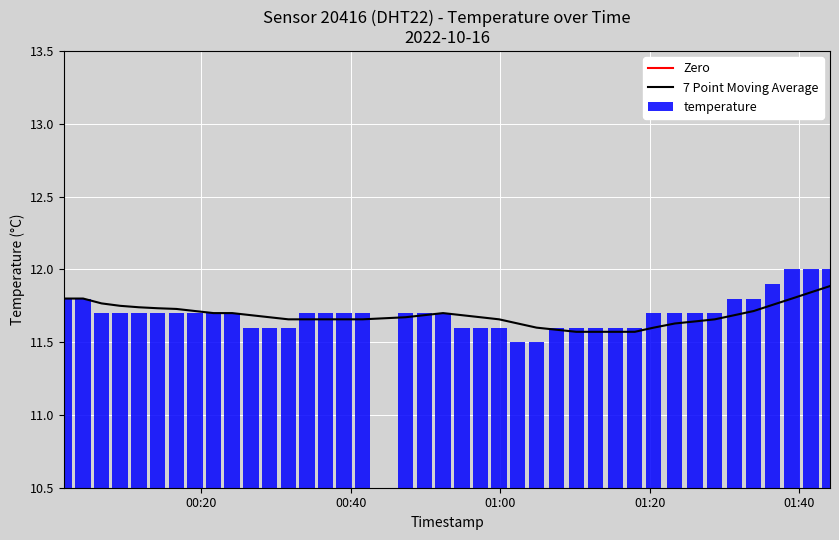

How many bars are there in total?

40